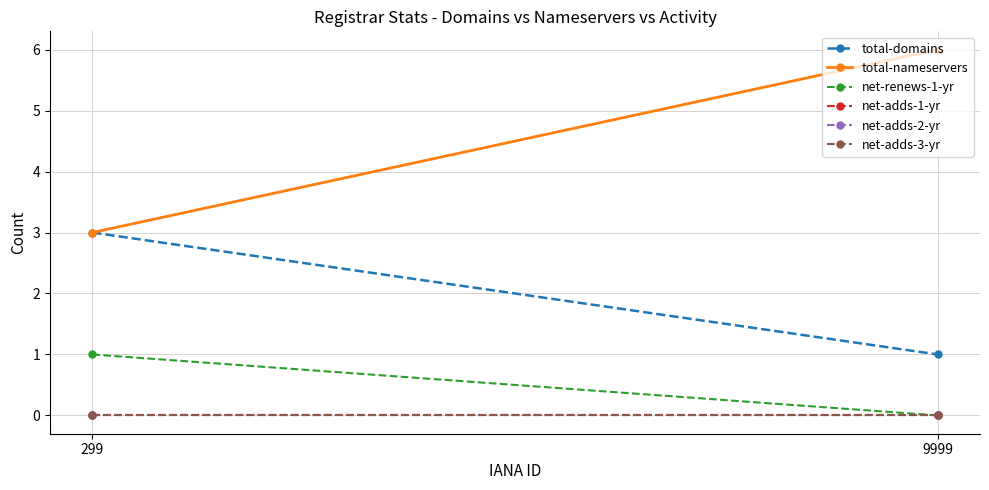

Reading left to right, extract all data points from this chart.

total-domains: 299=3	9999=1
total-nameservers: 299=3	9999=6
net-renews-1-yr: 299=1	9999=0
net-adds-1-yr: 299=0	9999=0
net-adds-2-yr: 299=0	9999=0
net-adds-3-yr: 299=0	9999=0